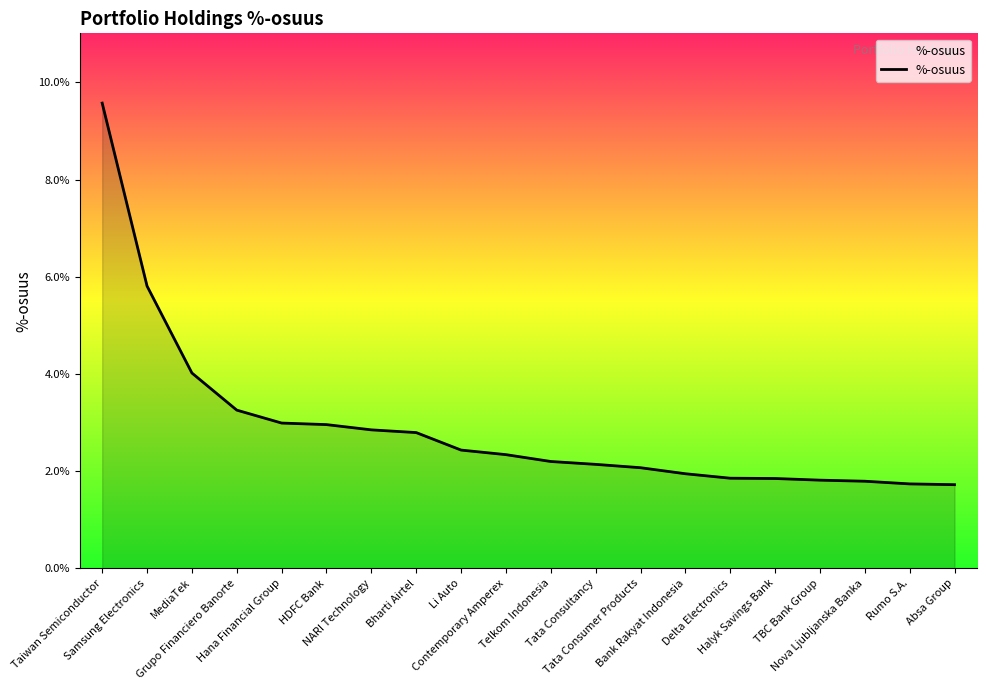

The value at Halyk Savings Bank is 1.8. True or false?

True